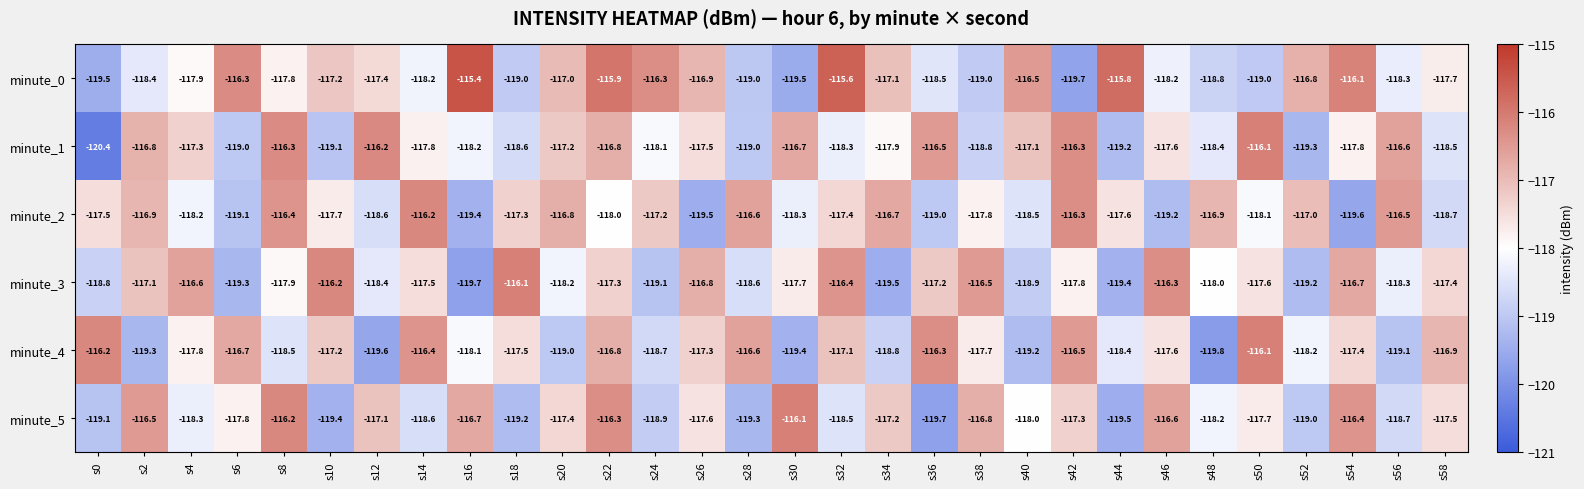

Count the number of categories in the chart.

30